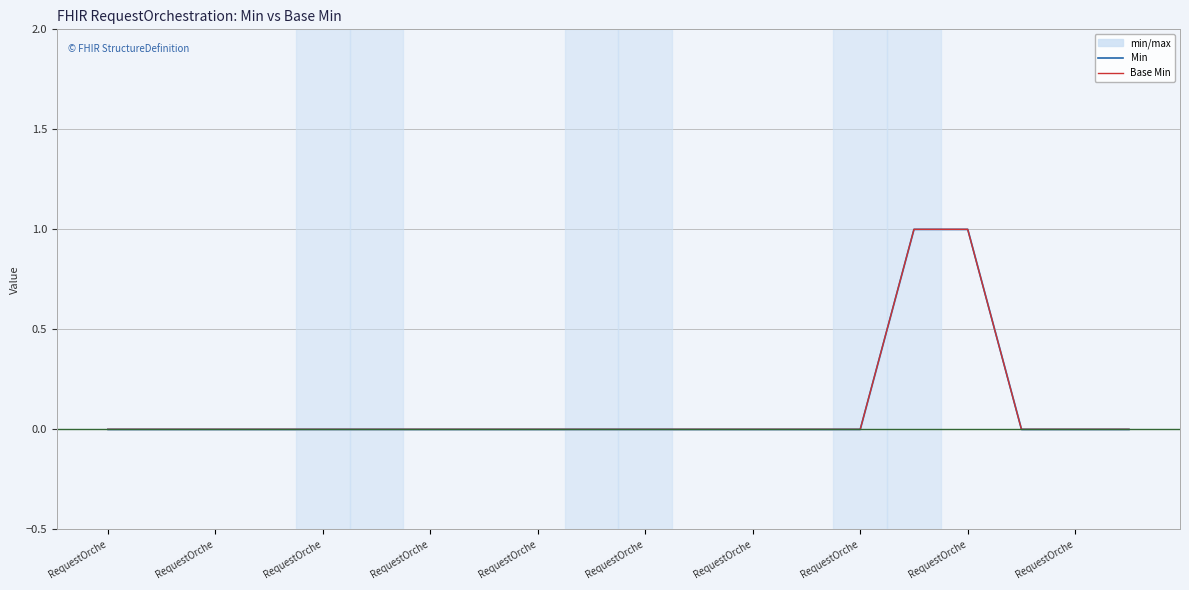

The Min series shows 1 at RequestOrche. True or false?

False